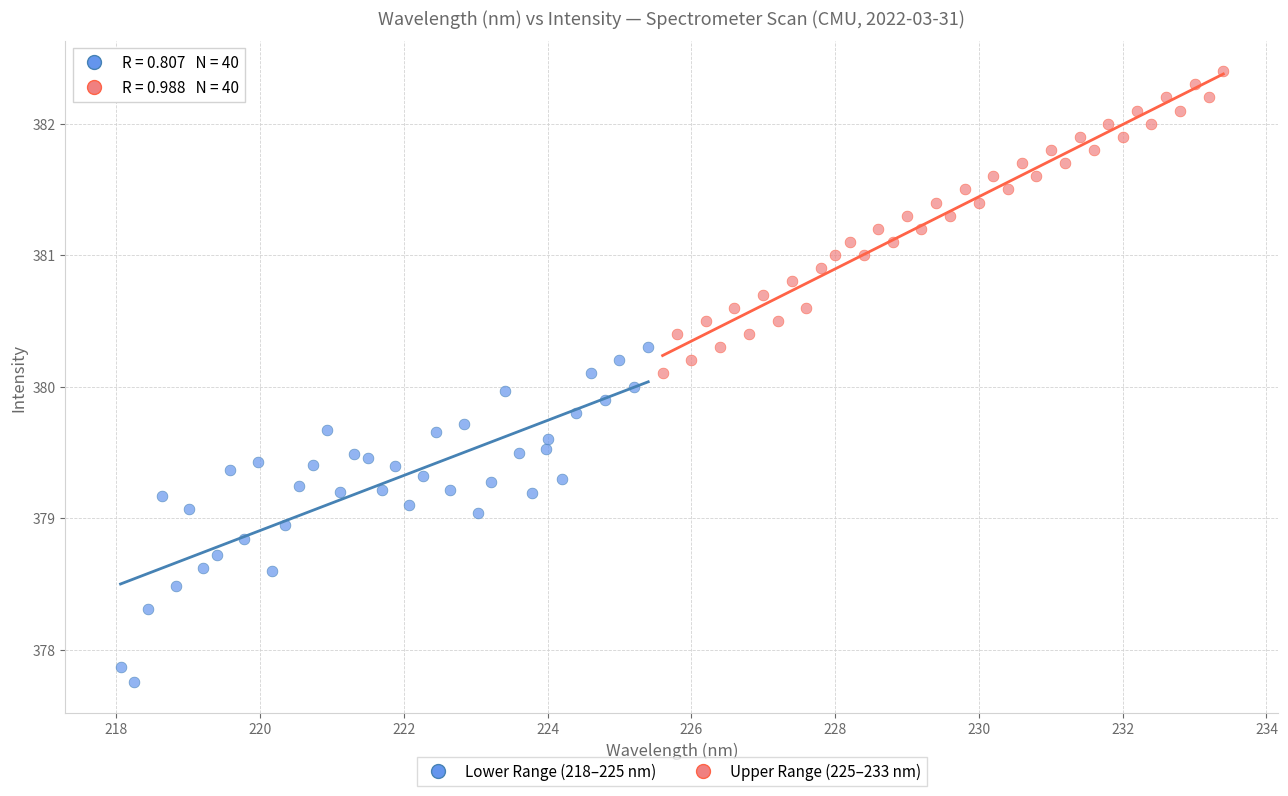

Which series reaches the minimum Y coordinate?

Lower Range (218–225 nm)